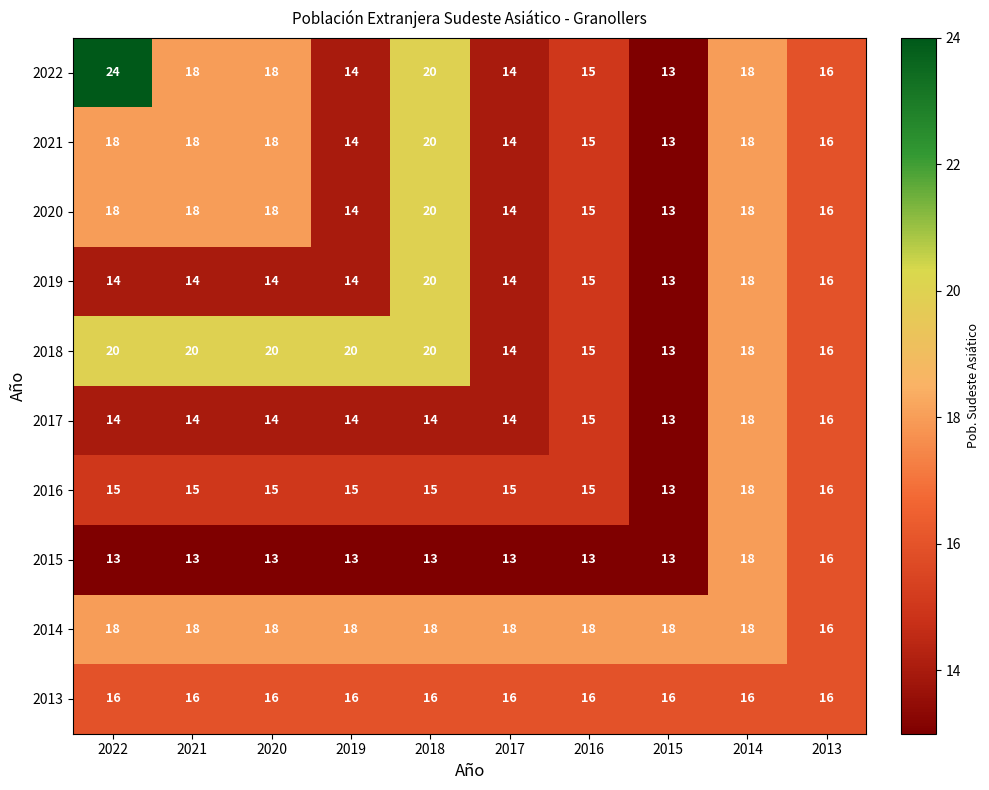

The 2016 series shows 15 at 2016. True or false?

True